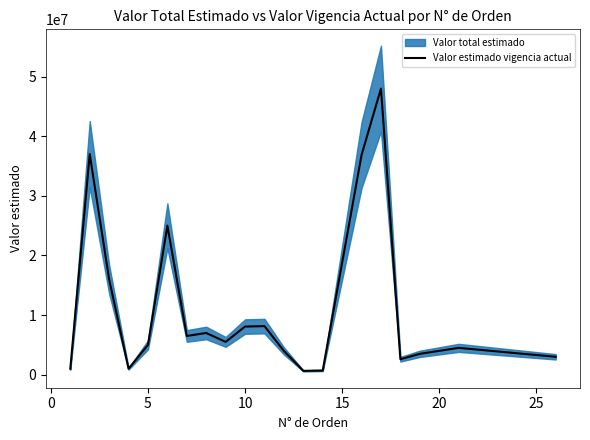

What is the greatest value displayed?

48000000